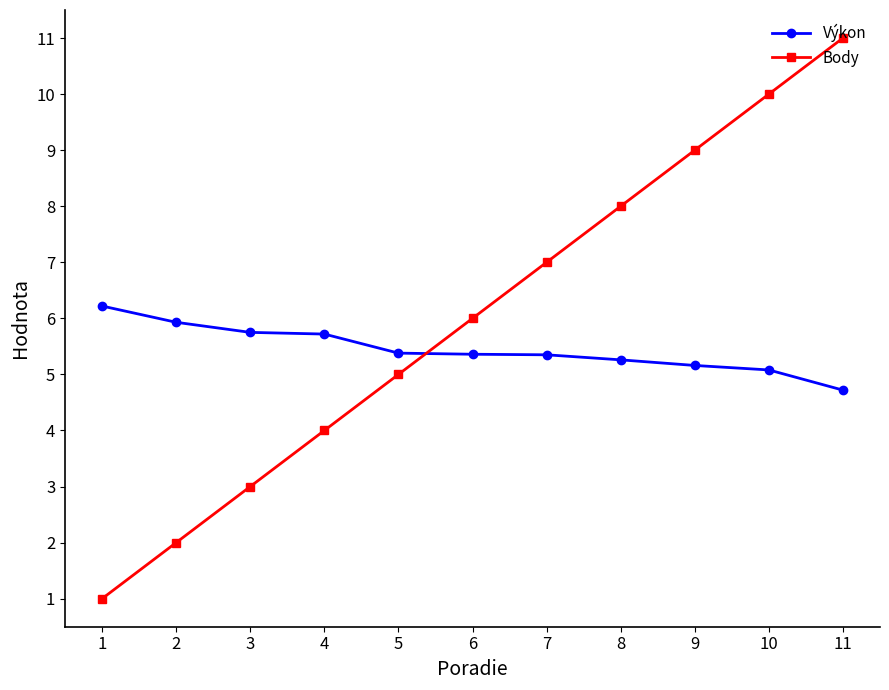

Is the value of Body at 11 greater than the value of Výkon at 11?

Yes